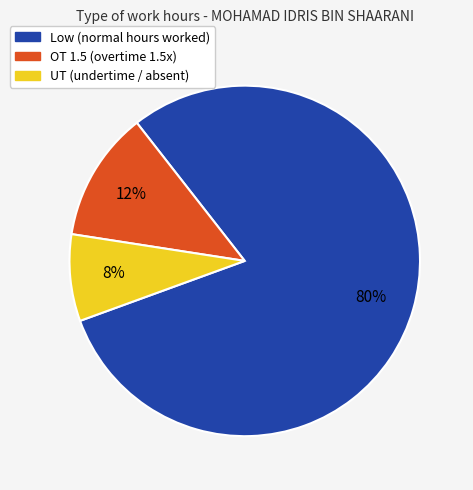

True or false: OT 1.5 accounts for 12% of the total.

True